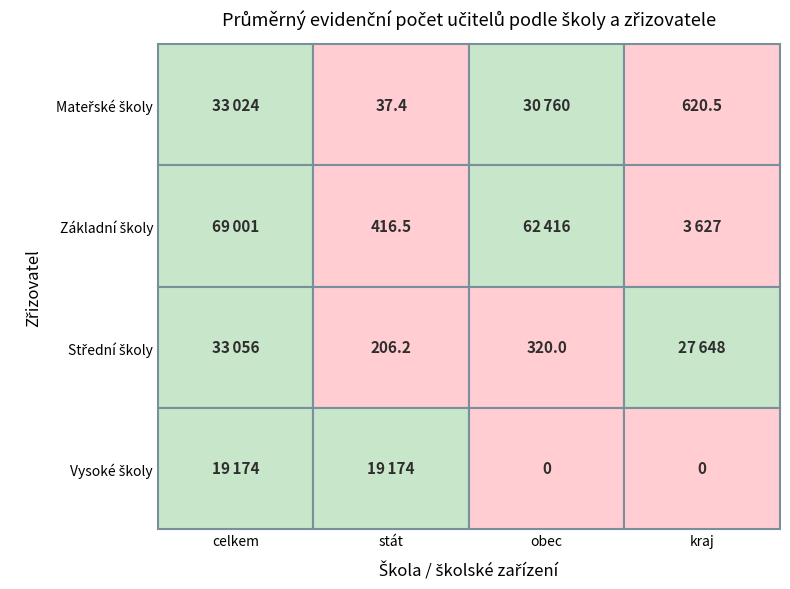

Rank the categories by Základní školy value from lowest to highest.

1, 3, 2, 0